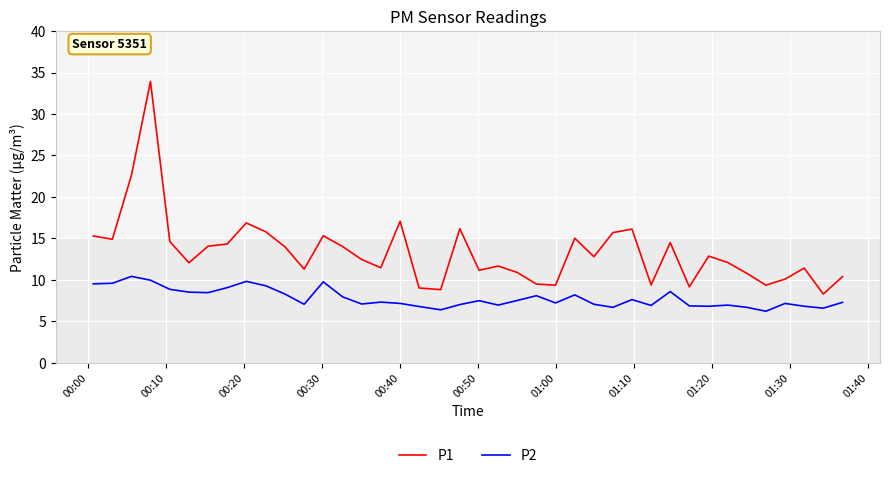

Which series has the widest spread of values?

P1